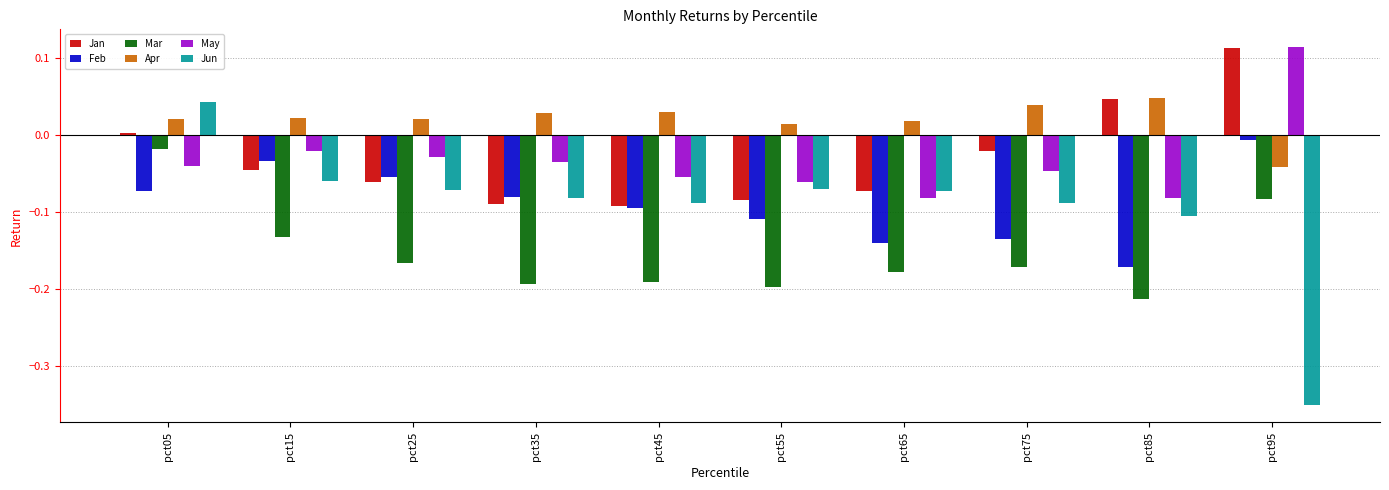

How many values in Apr are above zero?

9